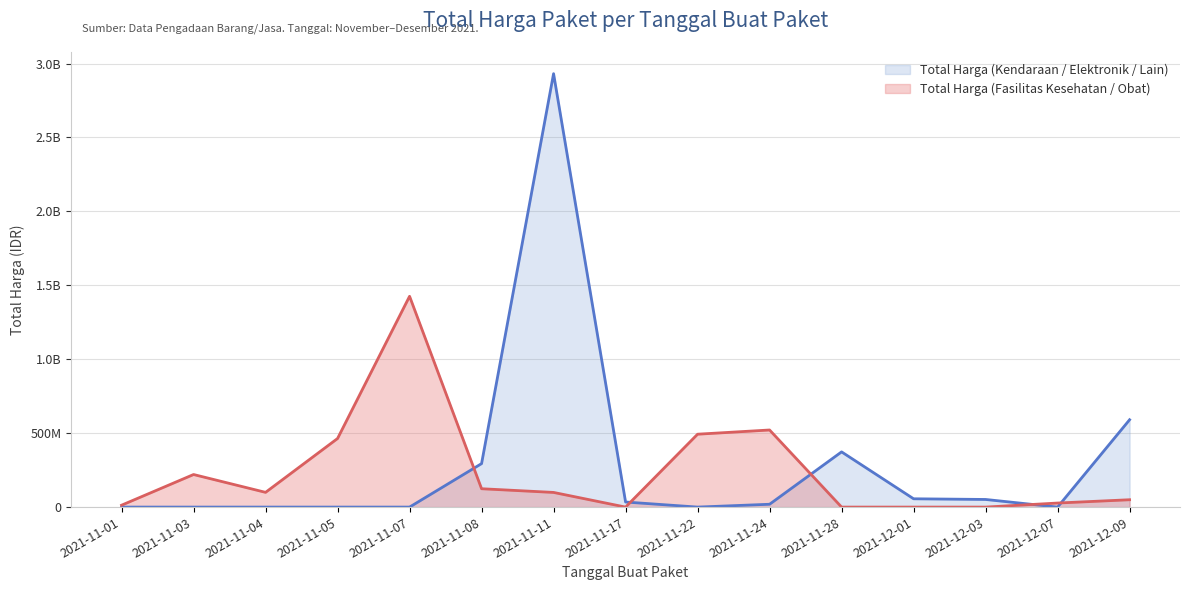

Which series has the largest total across all categories?

Total Harga (Kendaraan / Elektronik / Lain)